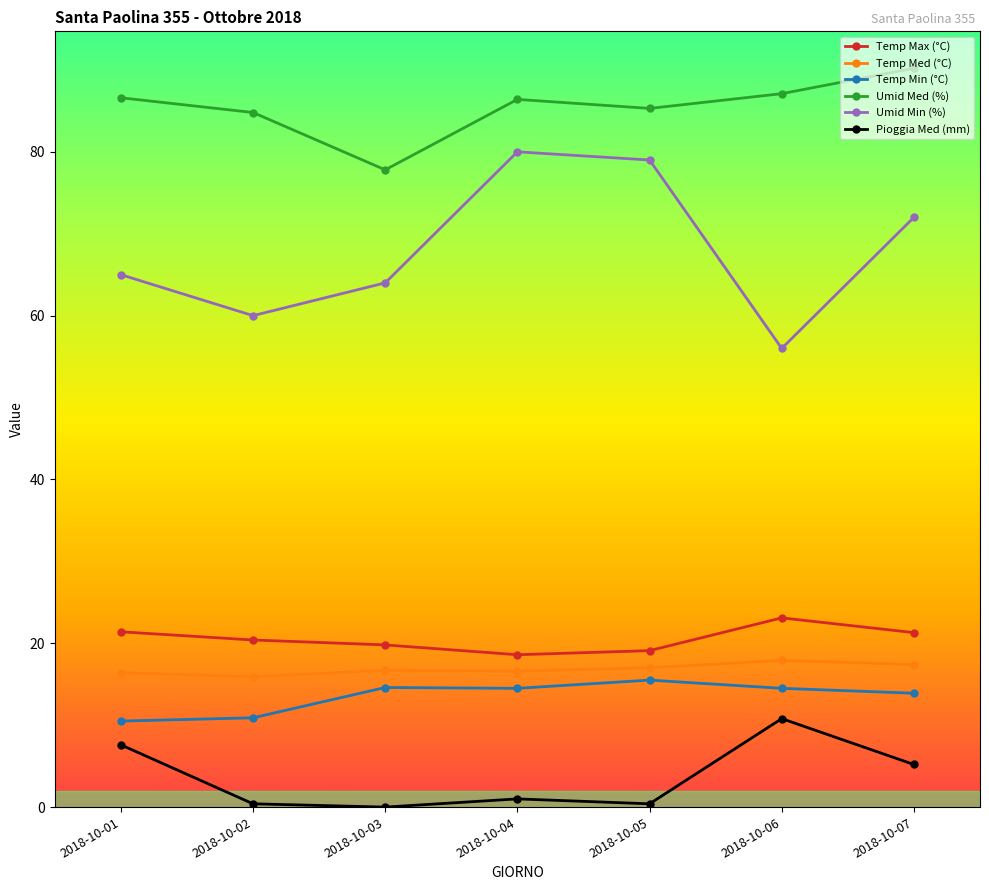

What is the total value across all series at 2018-10-04?

217.1